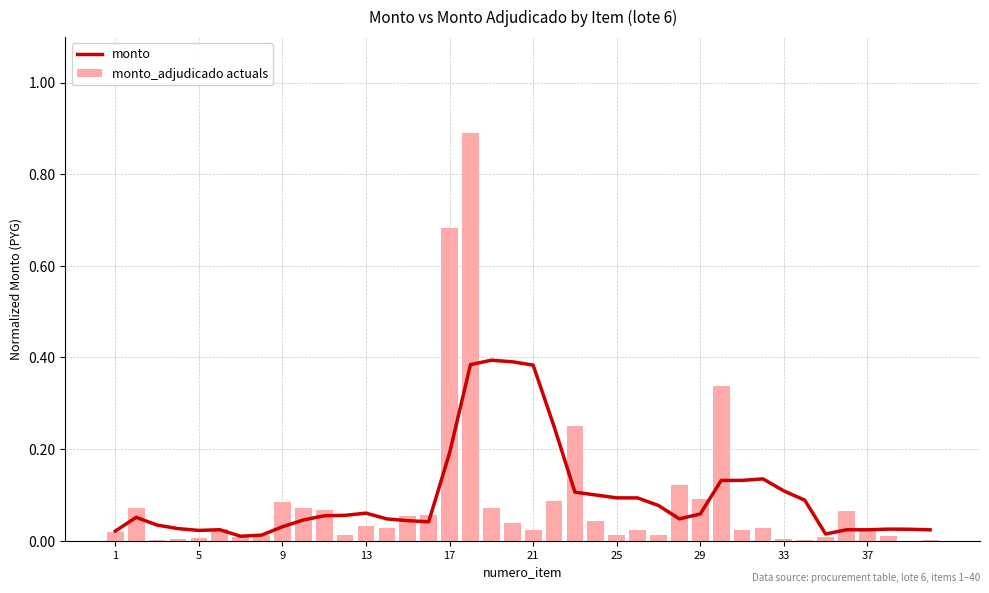

What is the difference between the maximum and second lowest values in the monto series?

0.4